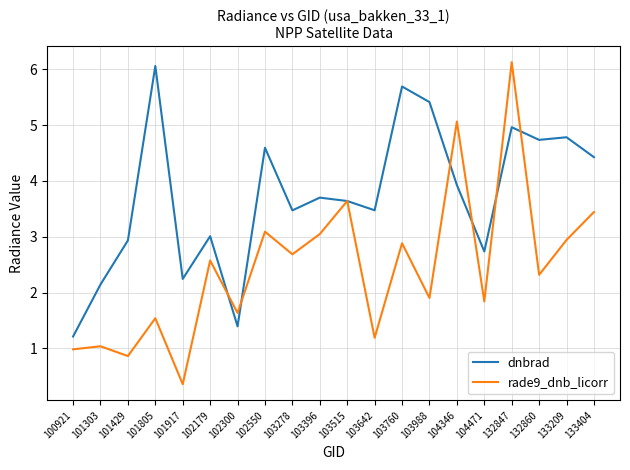

Reading left to right, what are all the values shown in this chart?

dnbrad: 1.2	2.1	2.9	6.1	2.2	3.0	1.4	4.6	3.5	3.7	3.6	3.5	5.7	5.4	3.9	2.7	5.0	4.7	4.8	4.4
rade9_dnb_licorr: 1.0	1.0	0.9	1.5	0.4	2.6	1.6	3.1	2.7	3.0	3.6	1.2	2.9	1.9	5.1	1.8	6.1	2.3	2.9	3.4